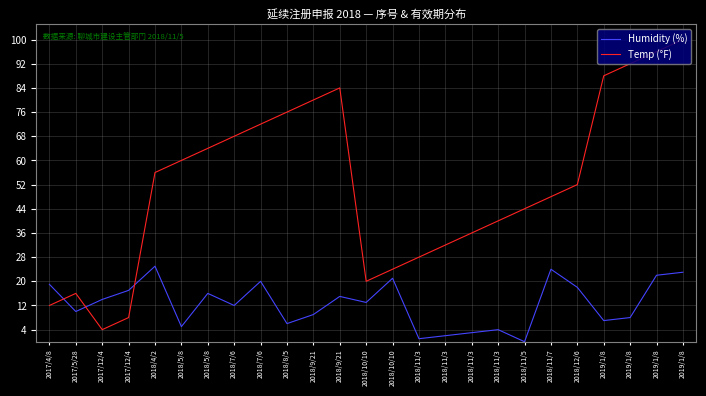

True or false: Humidity (%) has more than 1 interior local peaks.

True